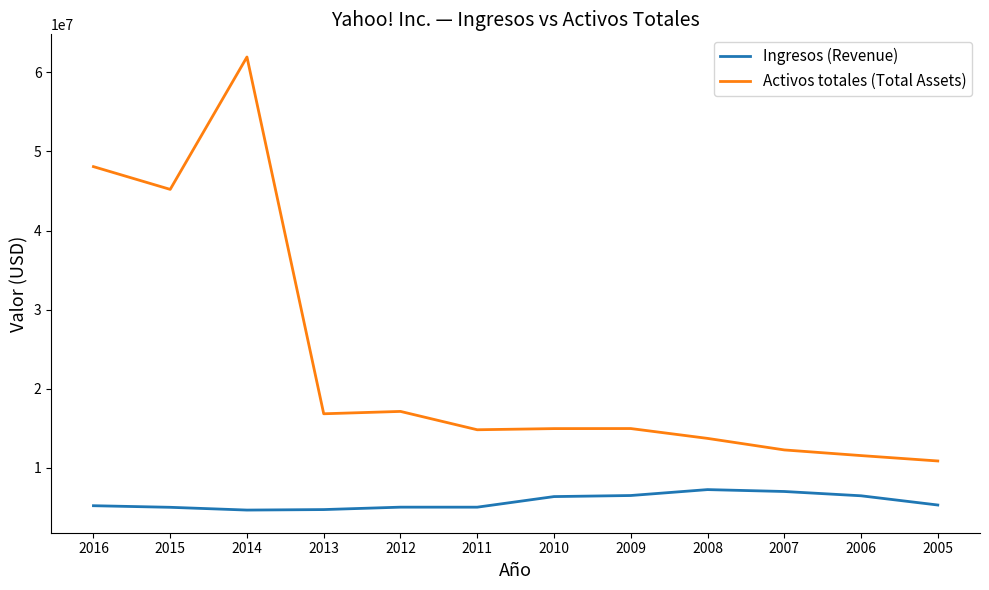

Where is Activos totales (Total Assets) nearest to the value 36396089?

2015